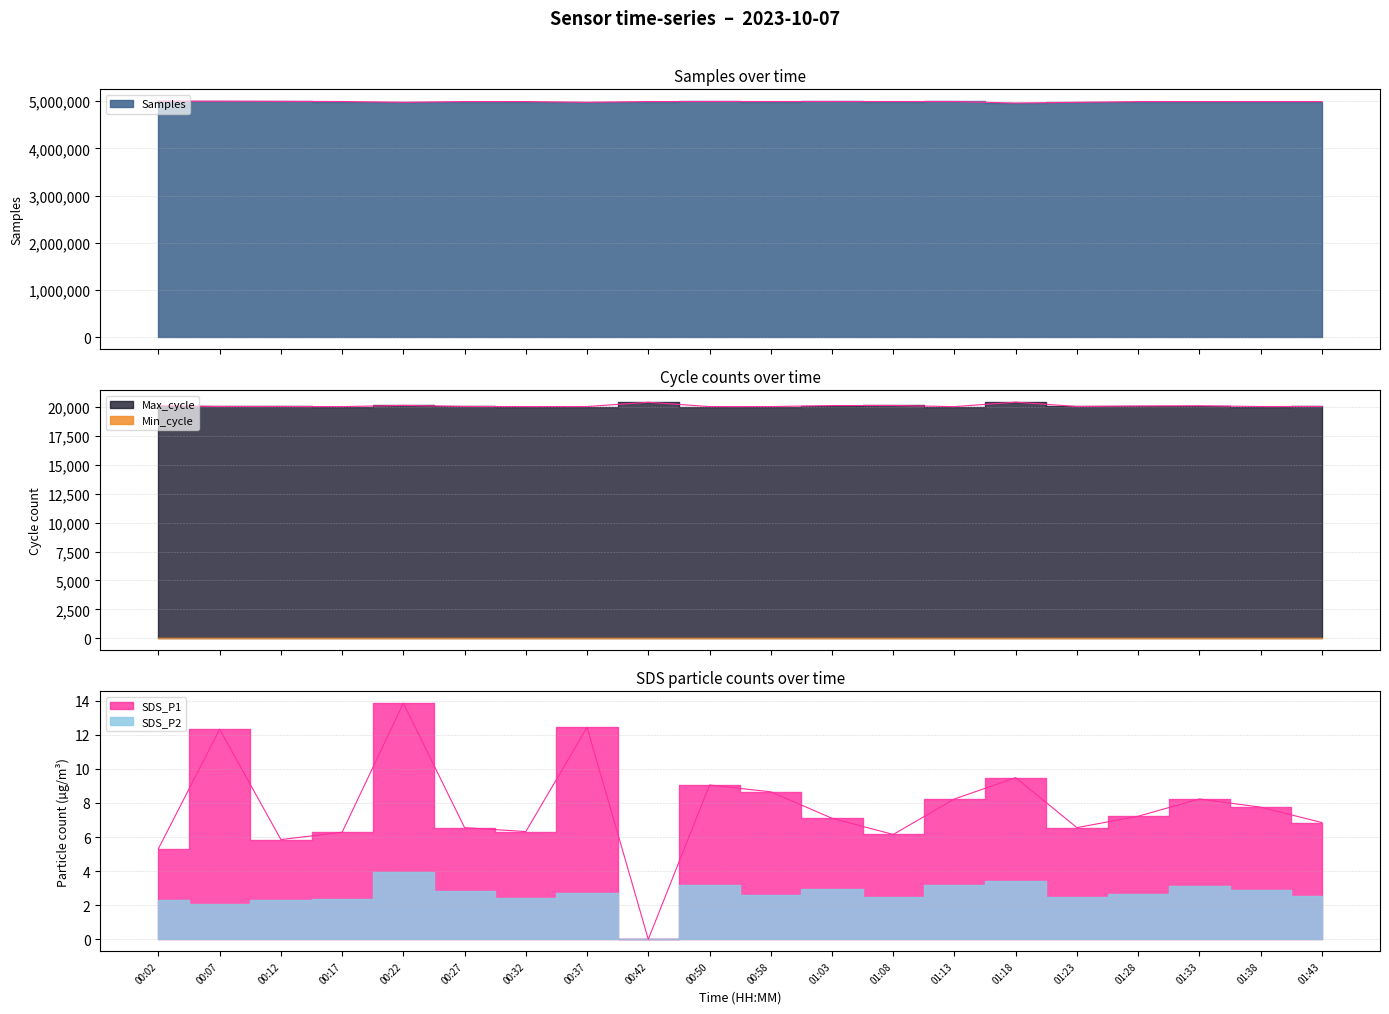

How many data points in Max_cycle are less than 20037?

9